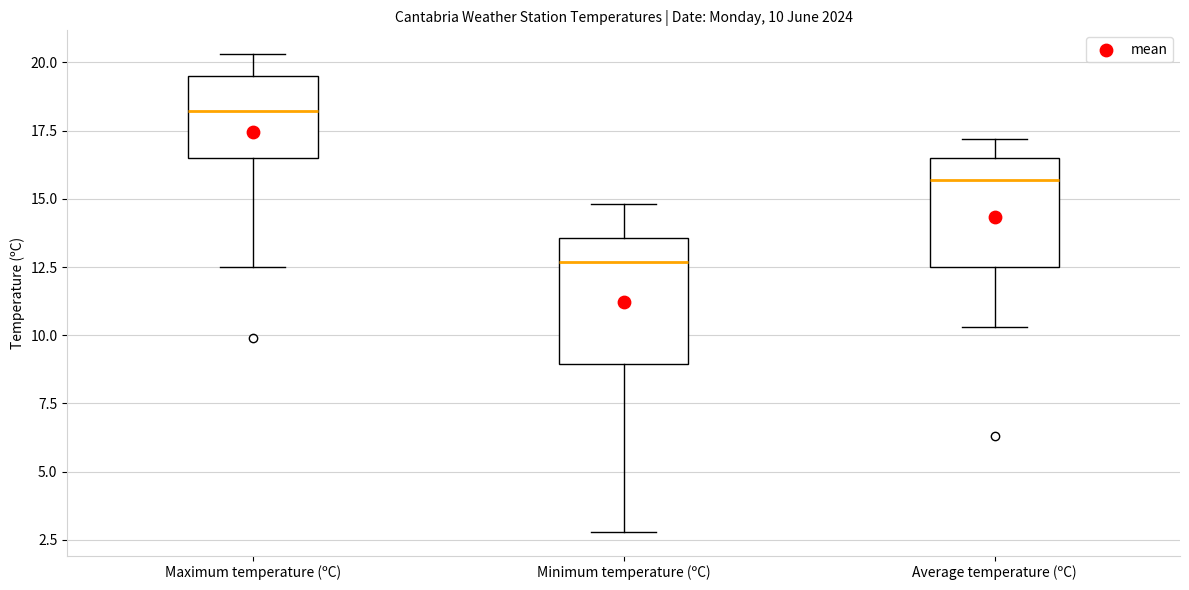

Which box is the tallest, from its lower edge to its upper edge?

Minimum temperature (ºC)